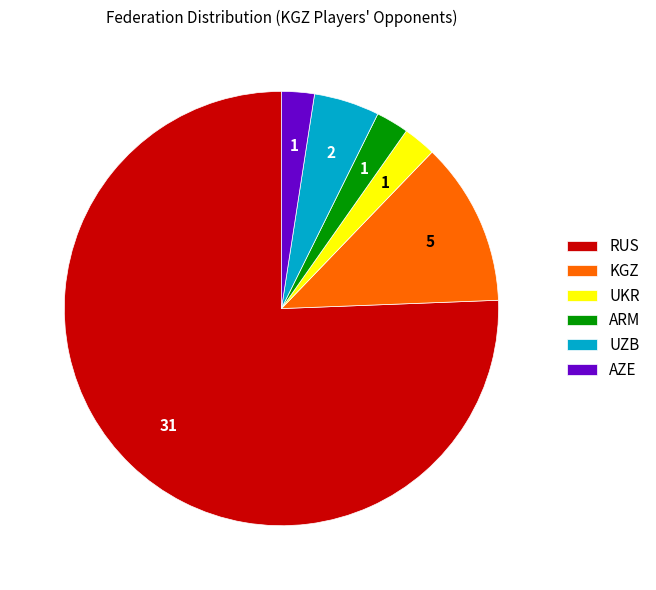

Combined, do KGZ and ARM account for over 50%?

No